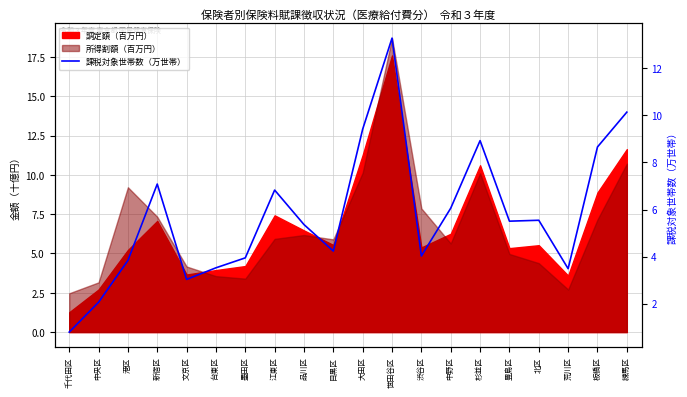

What position from the right is 港区?

18